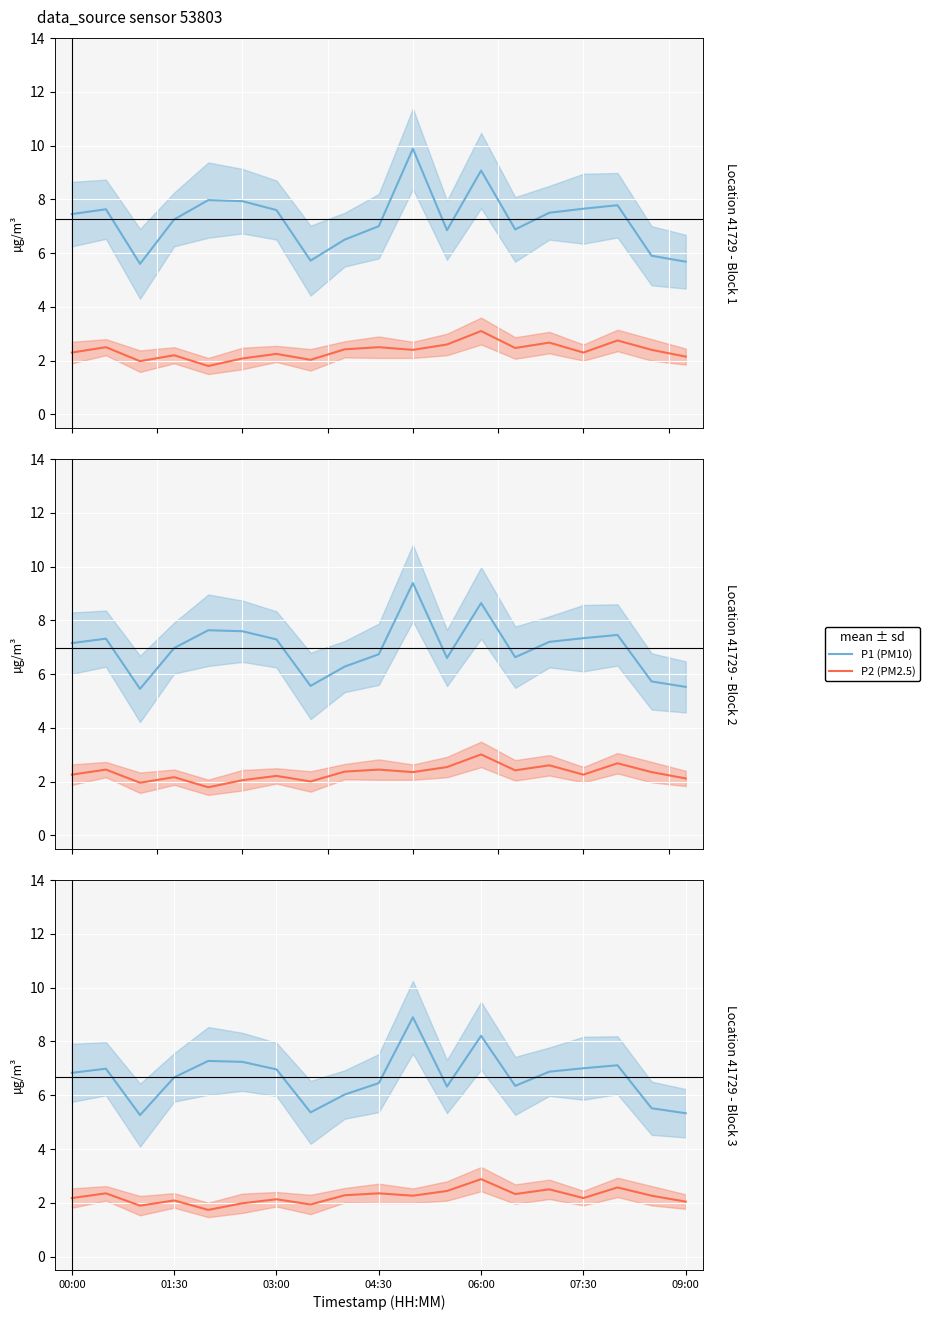

At which label does P2 (PM2.5) first exceed 2?

00:00